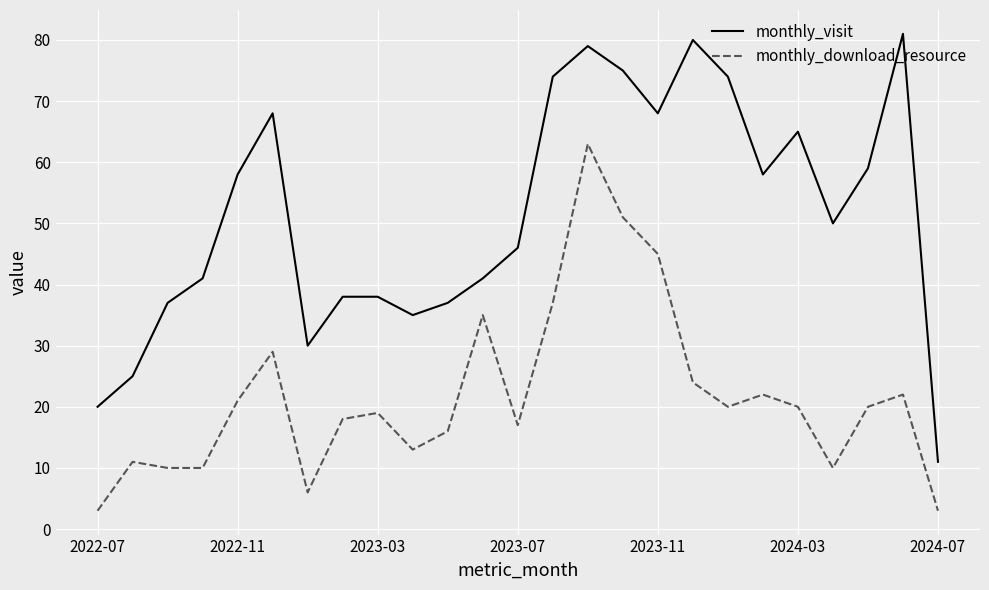

Which series has the largest total across all categories?

monthly_visit